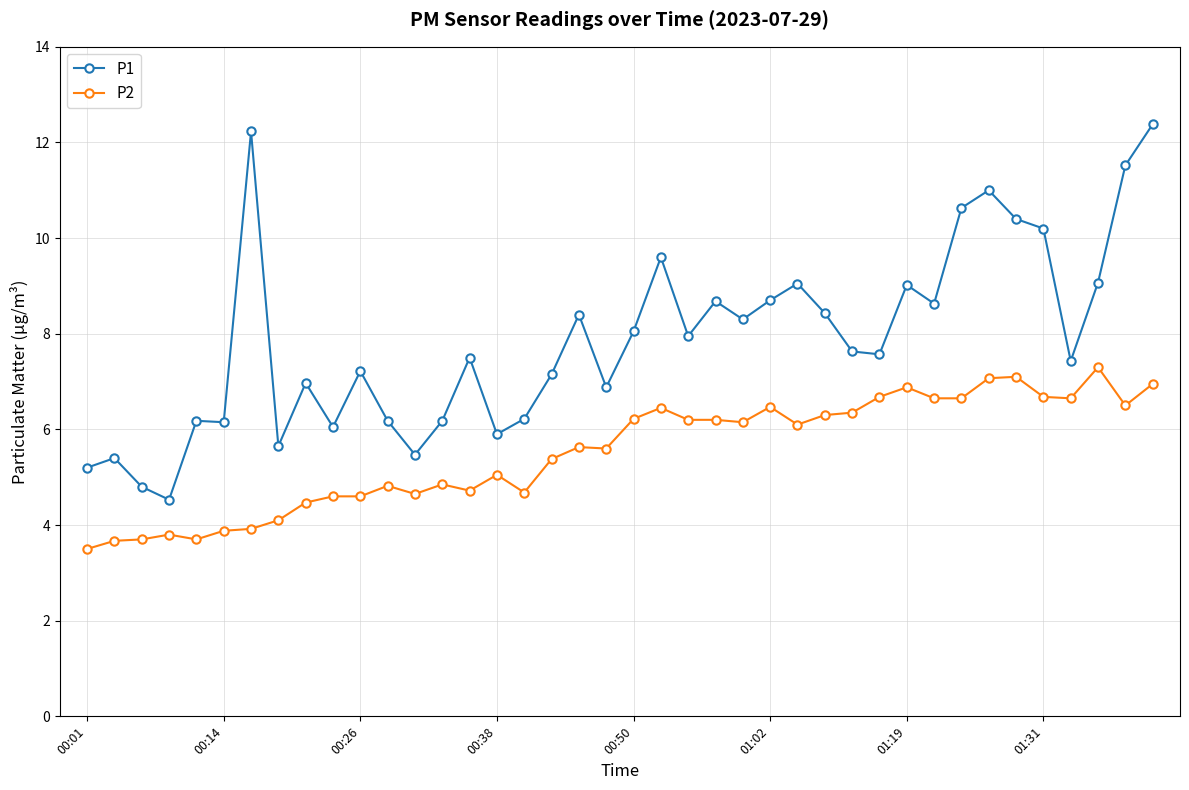

How many lines are shown in the chart?

2